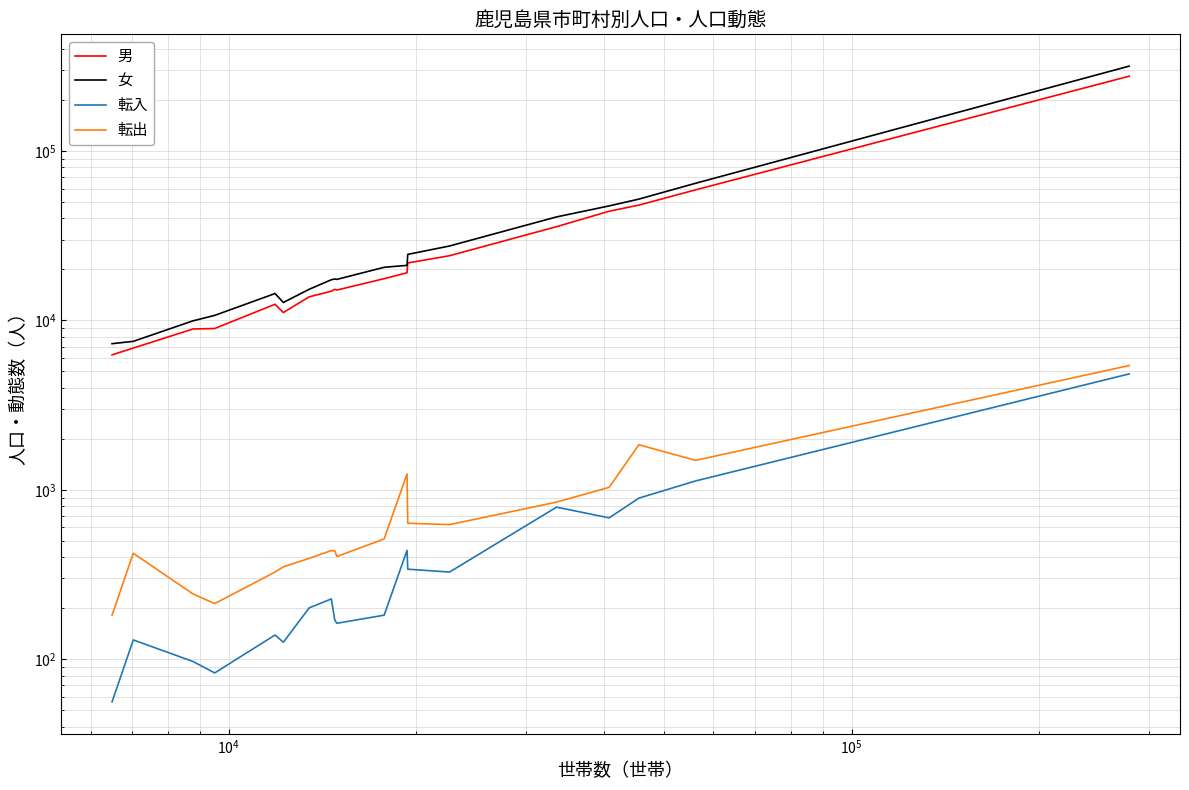

How many values in the 転出 series exceed 438?

9